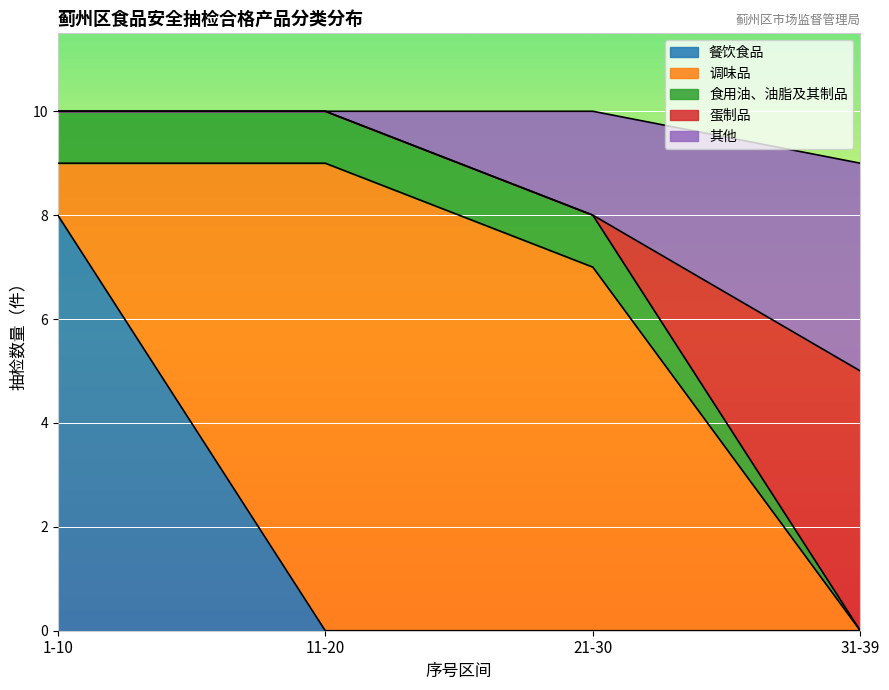

How many categories are shown in the chart?

15